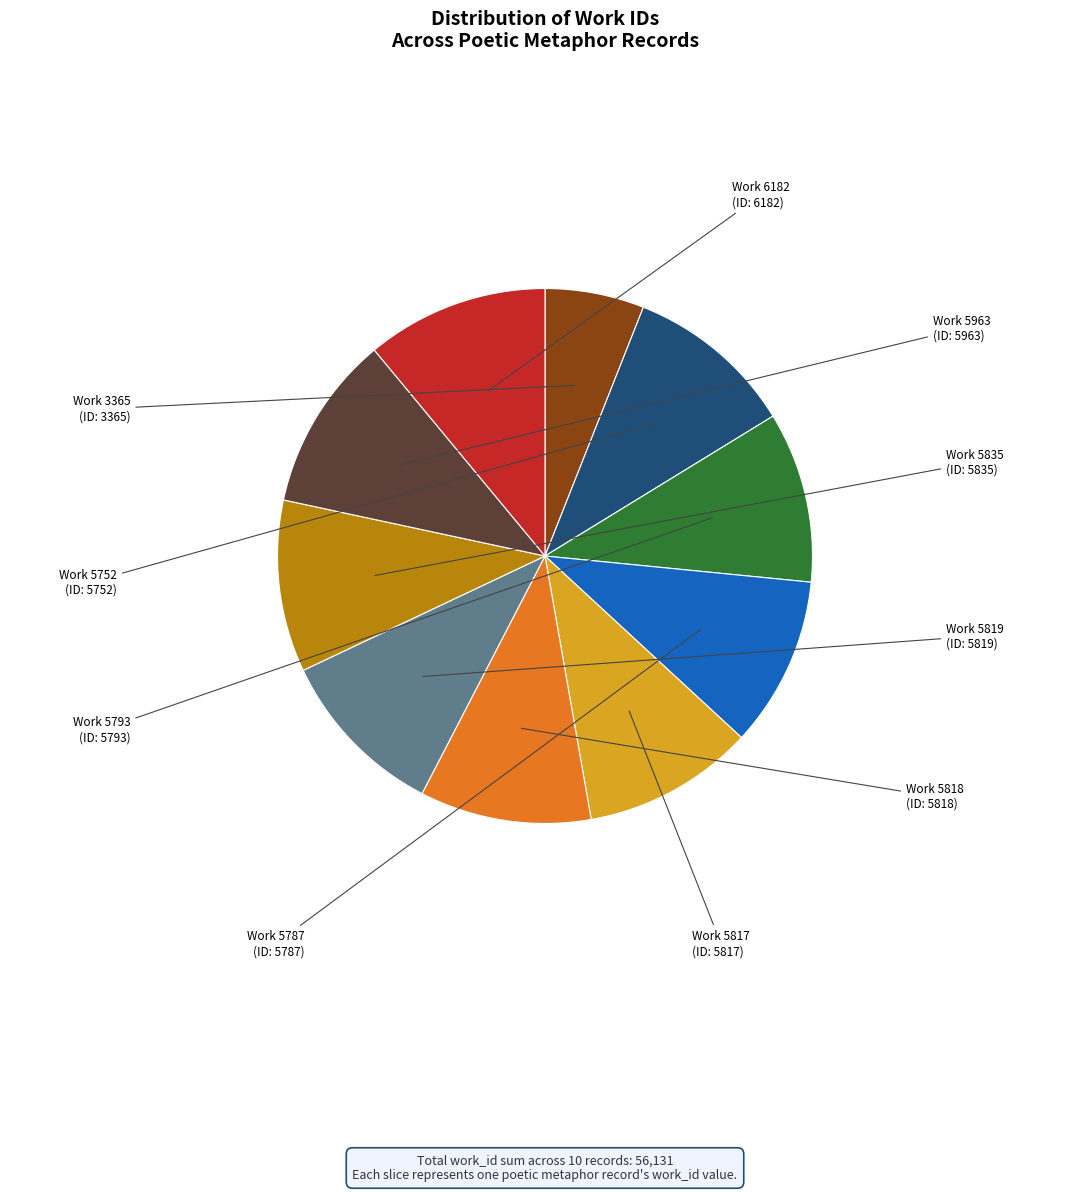

Is there any slice that represents more than half of the pie?

No